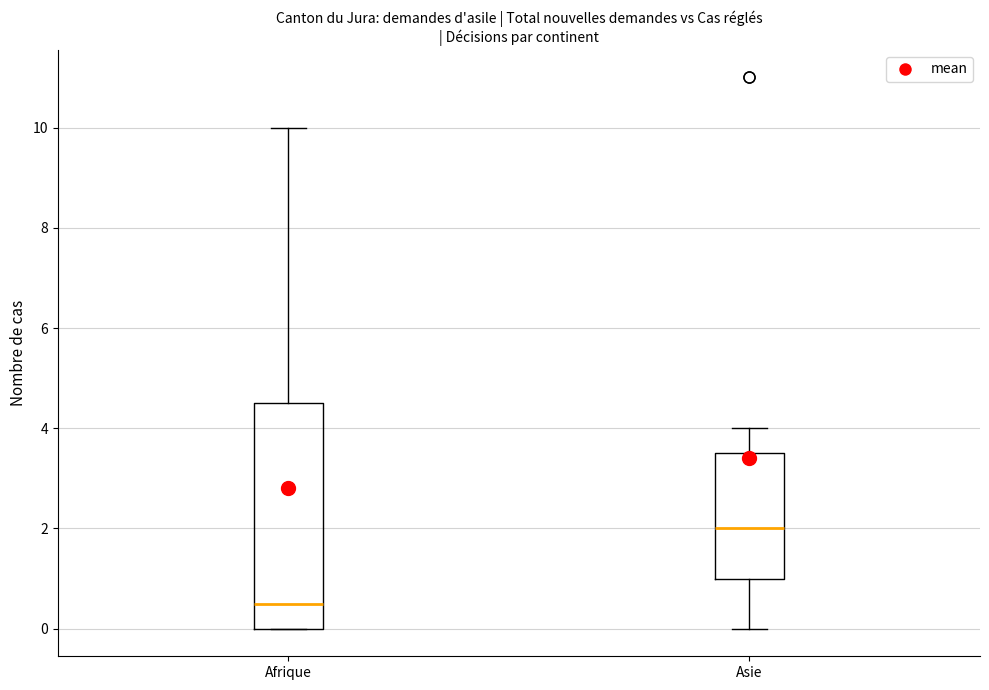

Reading left to right, read every box against the y-axis: the position of its median line, the range the box covers, and the ends of its whiskers. The values are not printed on the chart, so give them approximately, as read against the axis.

Afrique: median 0.6, box 0.0 to 4.6, whiskers 0.0 to 10.0
Asie: median 2.0, box 1.0 to 3.6, whiskers 0.0 to 4.0